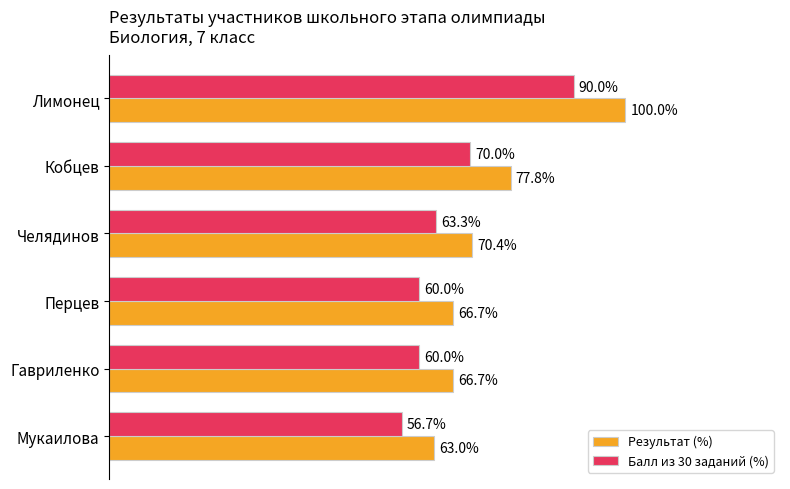

Which series has the widest spread of values?

Результат (%)